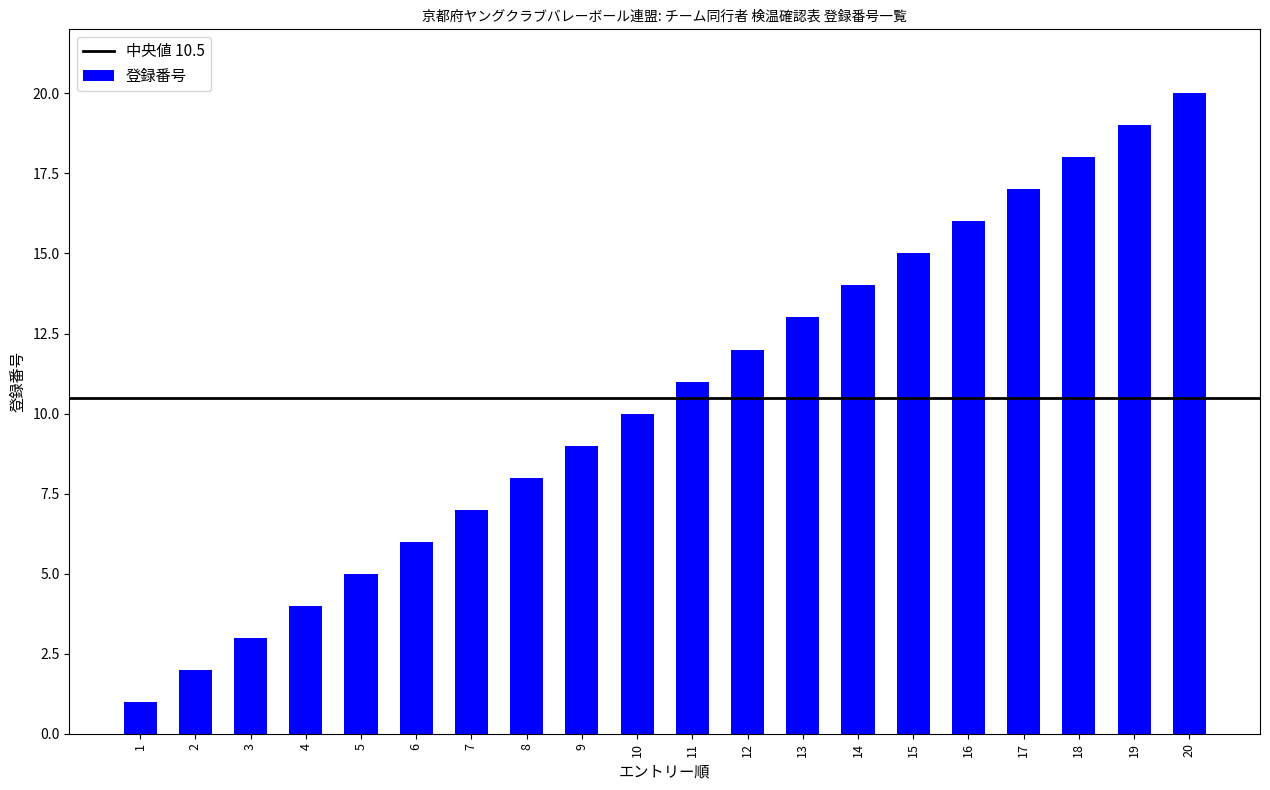

What is the difference between the values at 1 and 10?

9